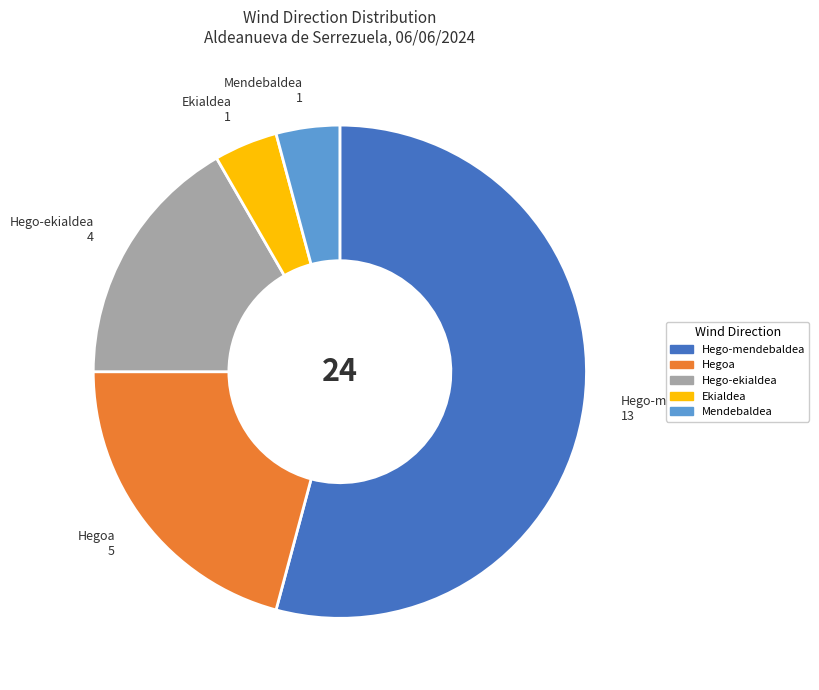

Does Ekialdea account for over 50% of the chart?

No